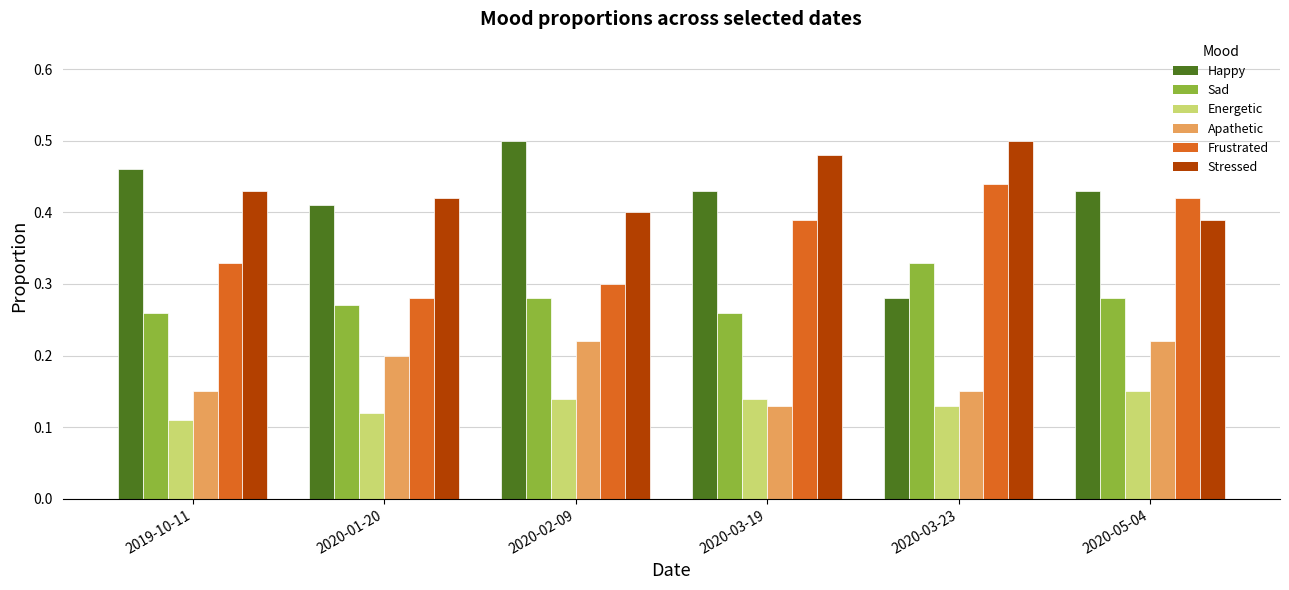

List the labels in order of Frustrated value, largest first.

2020-03-23, 2020-05-04, 2020-03-19, 2019-10-11, 2020-02-09, 2020-01-20